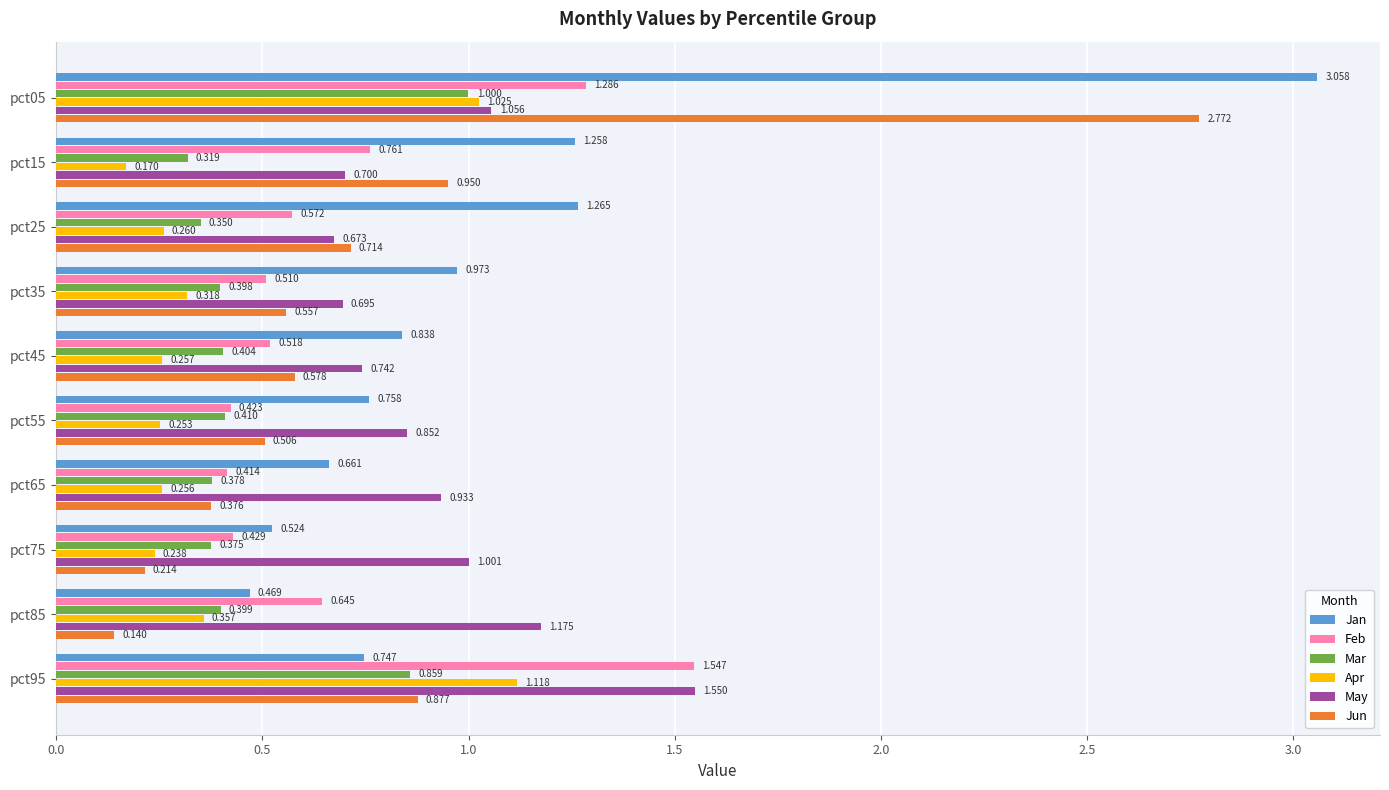

What is the difference between the second highest and second lowest values in the Jun series?

0.7